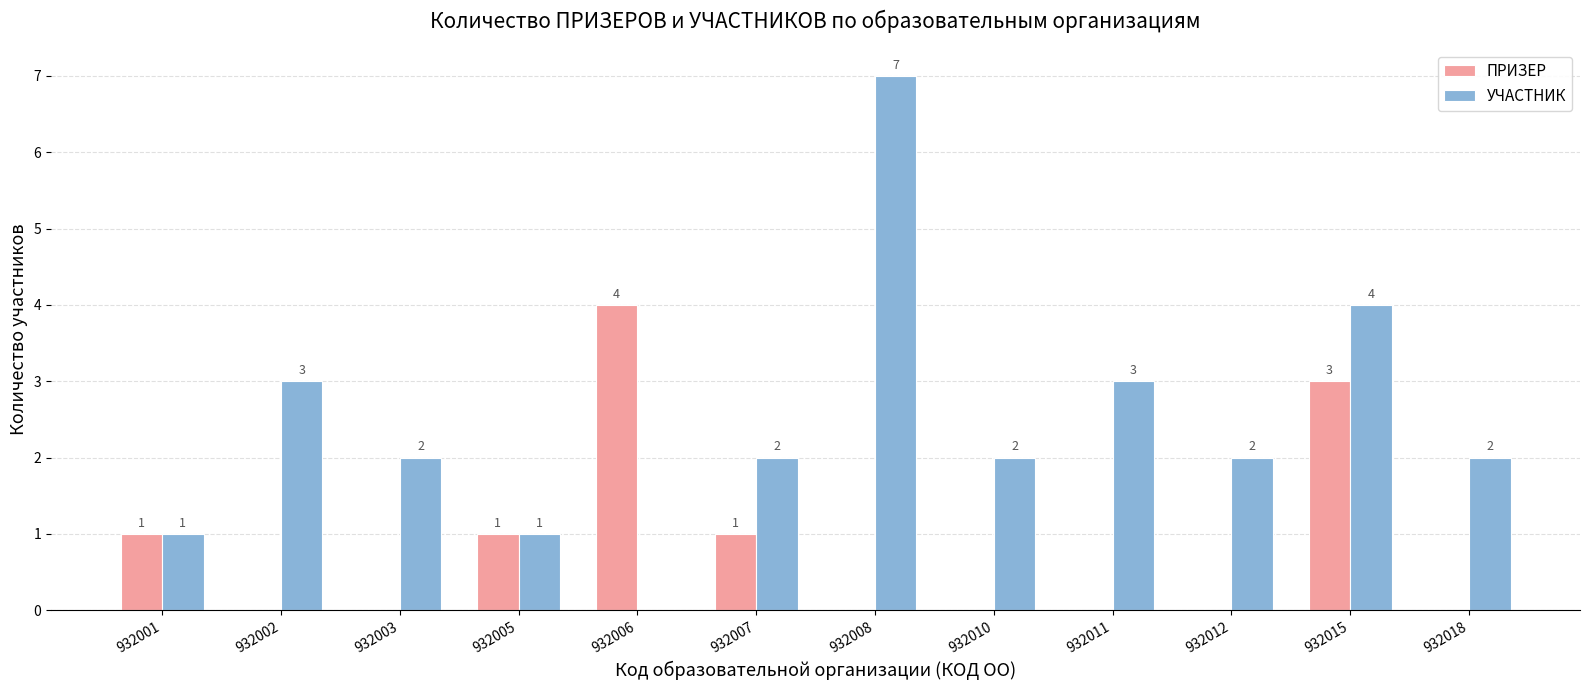

What is the sum of the УЧАСТНИК values at 932018 and 932001?

3